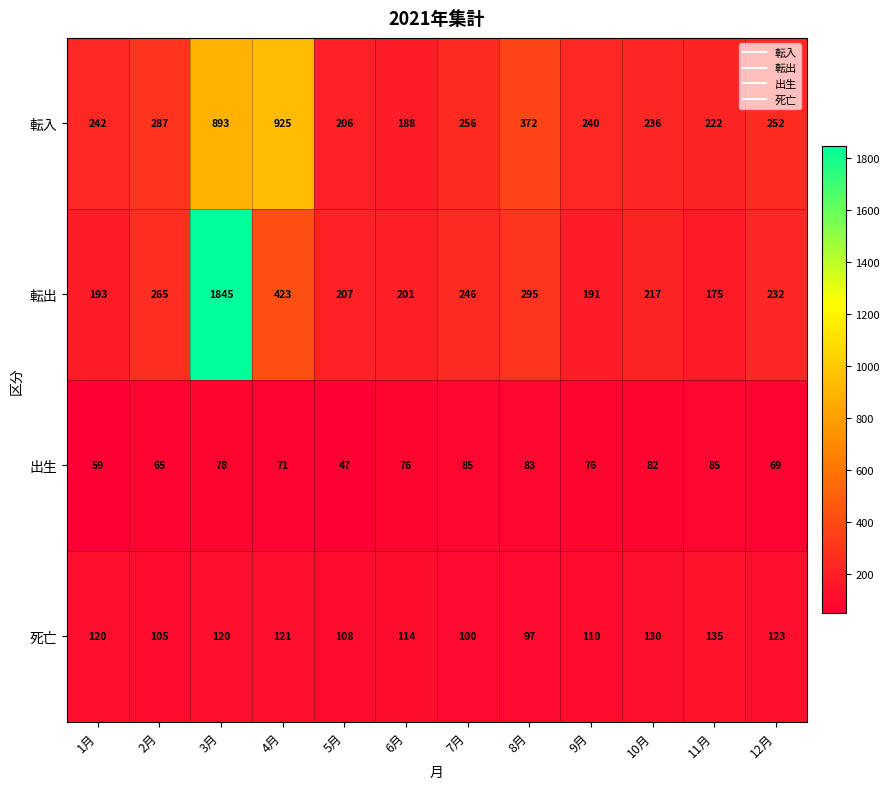

At which category is the sum across all series the highest?

3月